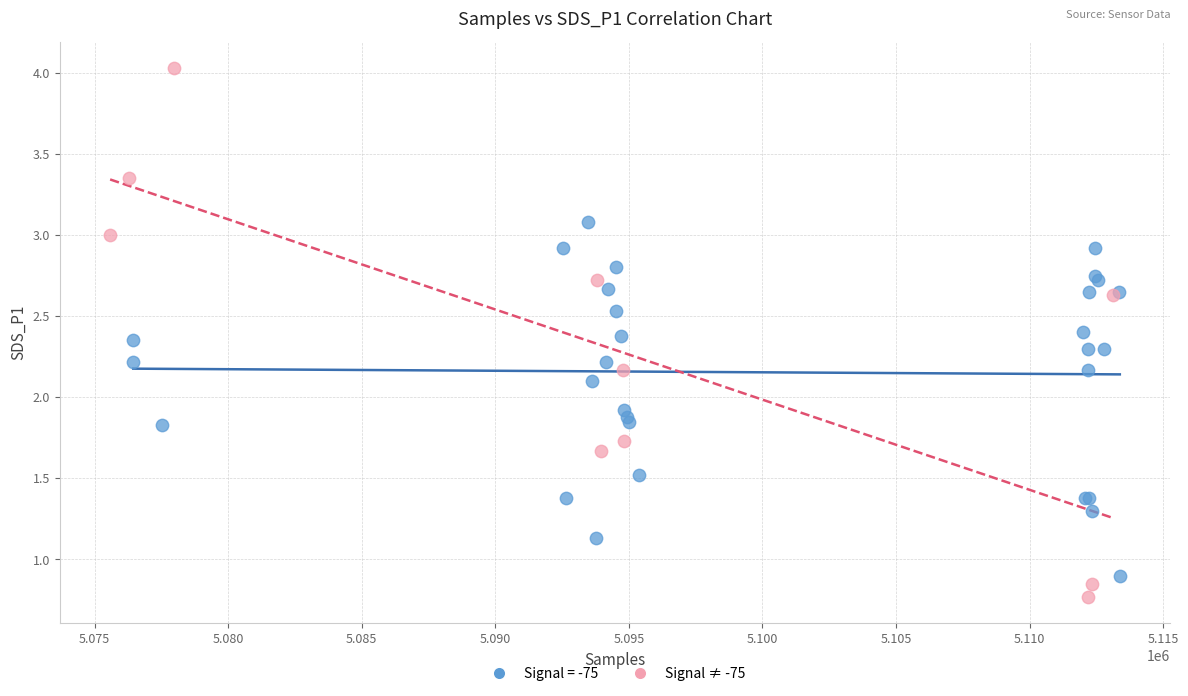

Which series contains the highest Y value?

Signal ≠ -75